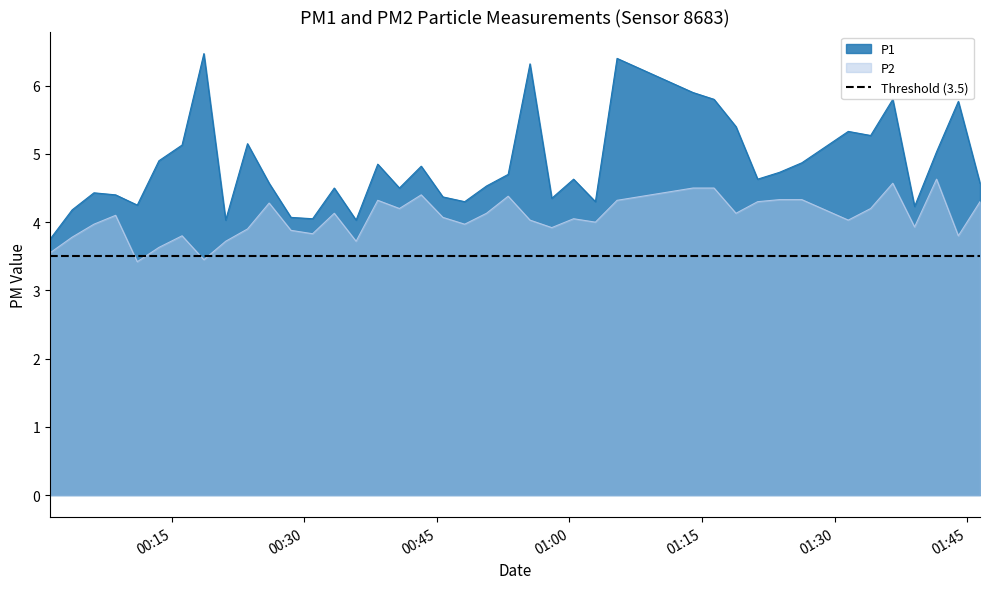

What is the maximum value for P1?

6.5